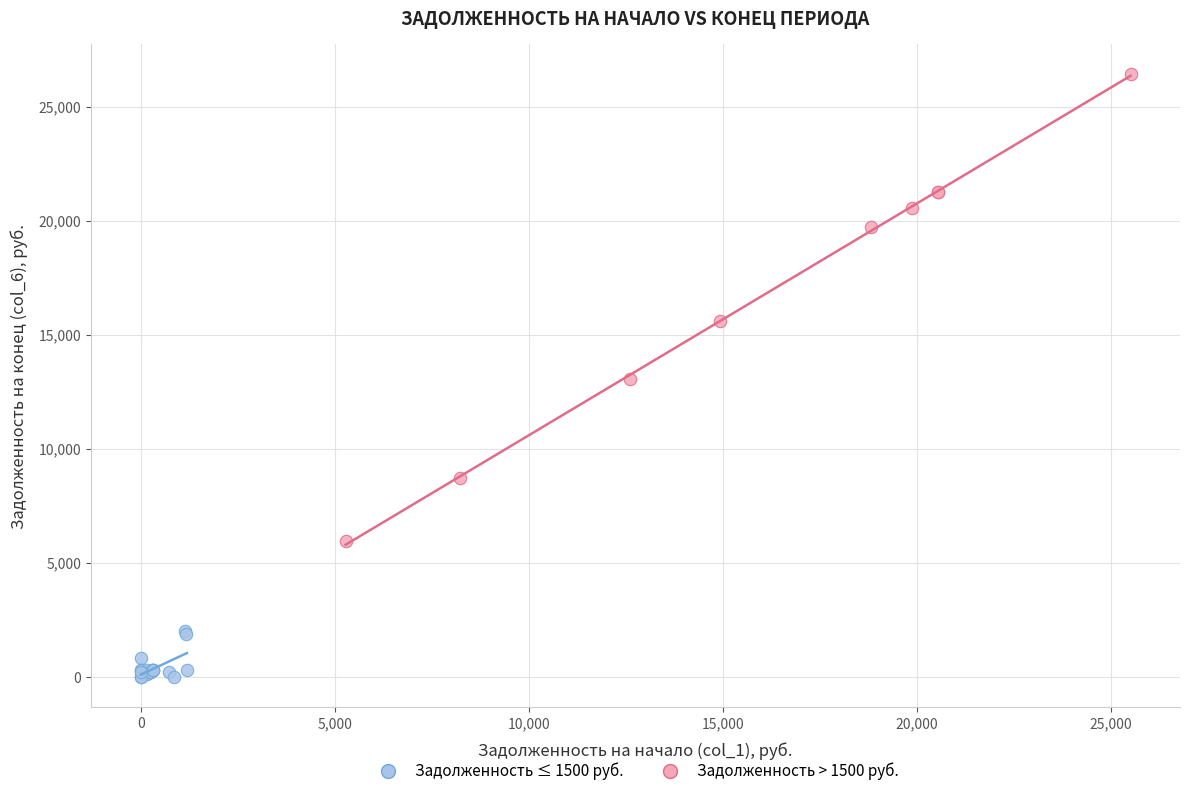

What are all the series names shown in the legend?

Задолженность ≤ 1500 руб., Задолженность > 1500 руб.